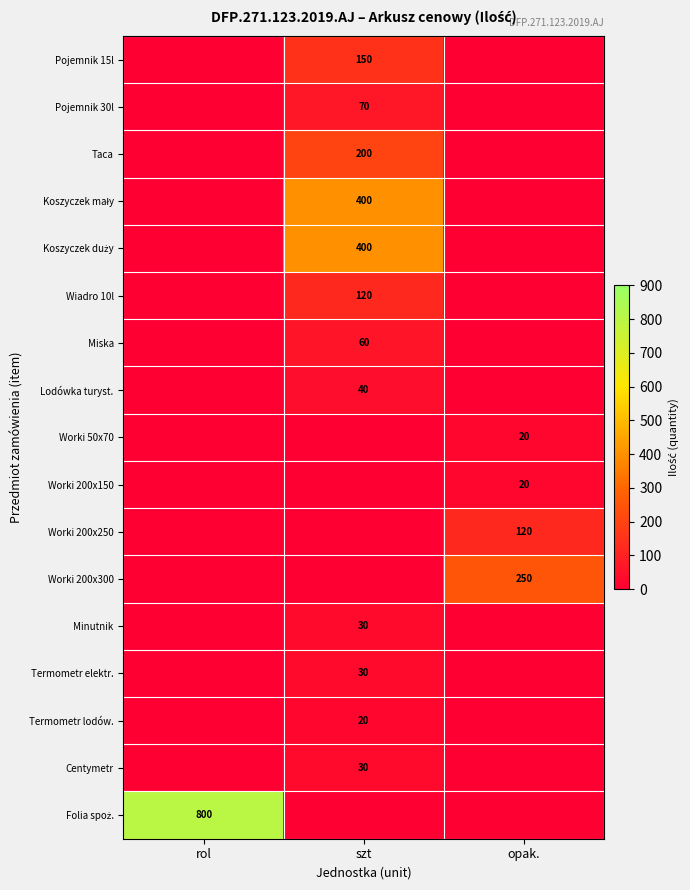

Which has a higher value, szt or rol?

rol